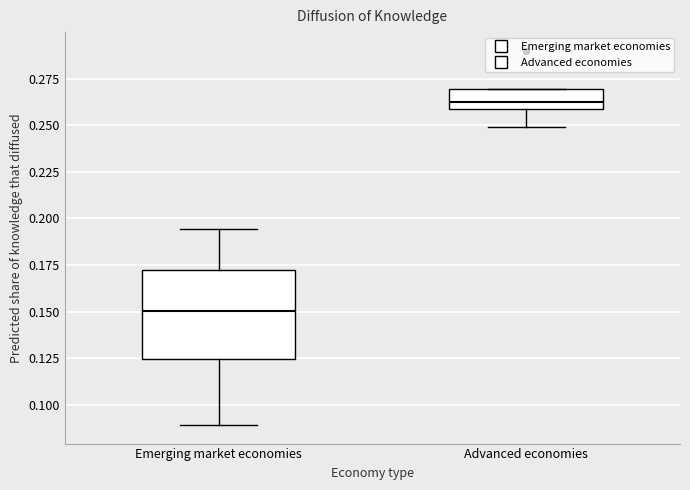

Reading left to right, read every box against the y-axis: the position of its median line, the range the box covers, and the ends of its whiskers. The values are not printed on the chart, so give them approximately, as read against the axis.

Emerging market economies: median 0.150, box 0.125 to 0.170, whiskers 0.090 to 0.195
Advanced economies: median 0.265, box 0.260 to 0.270, whiskers 0.250 to 0.270